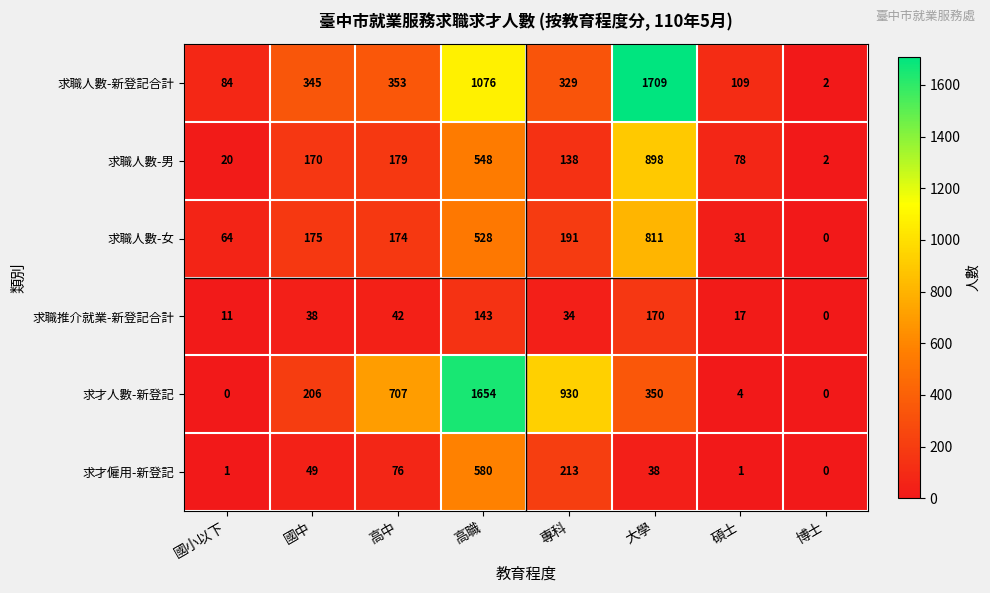

At how many categories does at least one series exceed 1604?

2